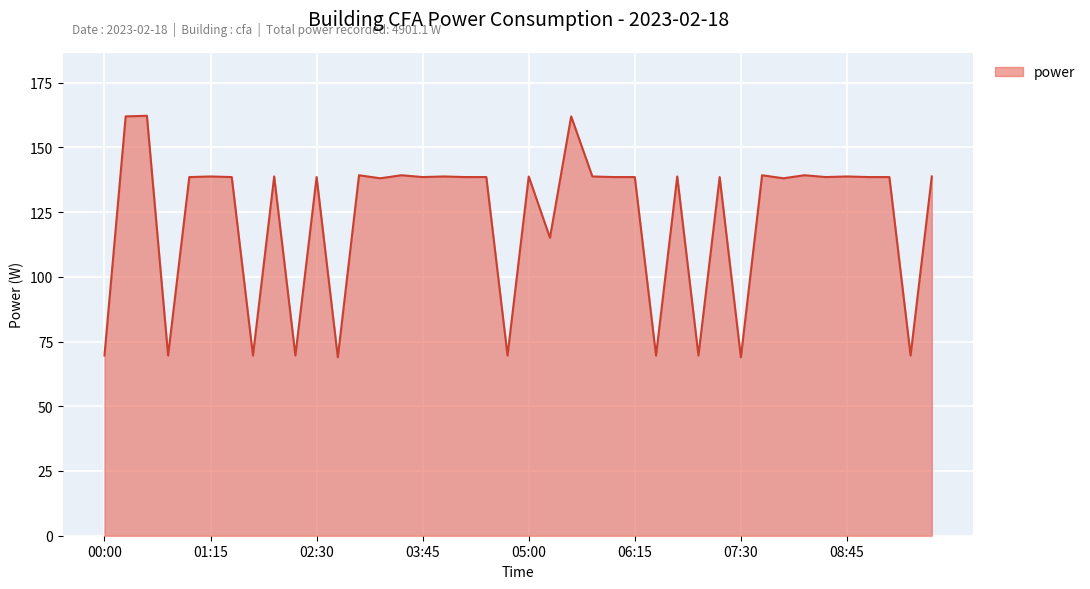

What is the difference between the maximum and second lowest values?

93.3